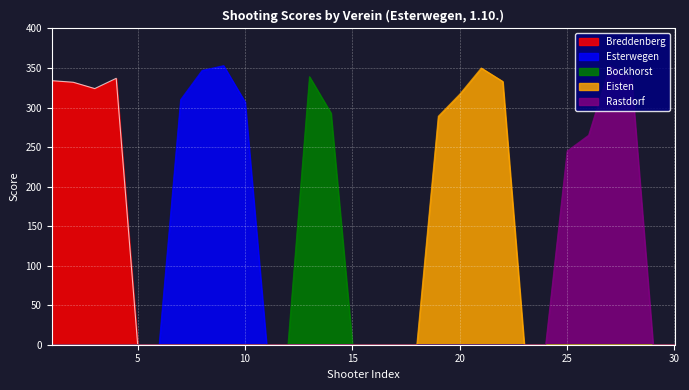

Reading left to right, extract all data points from this chart.

Breddenberg: 334	332	324	337	0	0	0	0	0	0	0	0	0	0	0	0	0	0	0	0	0	0	0	0	0	0	0	0	0	0
Esterwegen: 0	0	0	0	0	0	310	347	353	307	0	0	0	0	0	0	0	0	0	0	0	0	0	0	0	0	0	0	0	0
Bockhorst: 0	0	0	0	0	0	0	0	0	0	0	0	339	293	0	0	0	0	0	0	0	0	0	0	0	0	0	0	0	0
Eisten: 0	0	0	0	0	0	0	0	0	0	0	0	0	0	0	0	0	0	289	317	350	333	0	0	0	0	0	0	0	0
Rastdorf: 0	0	0	0	0	0	0	0	0	0	0	0	0	0	0	0	0	0	0	0	0	0	0	0	245	265	353	337	0	0